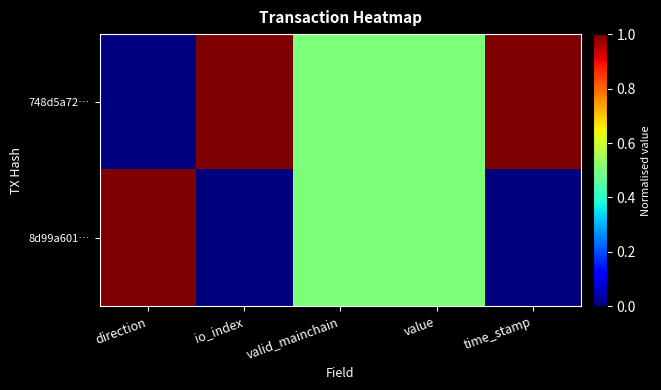

At how many categories does at least one series exceed 0?

5